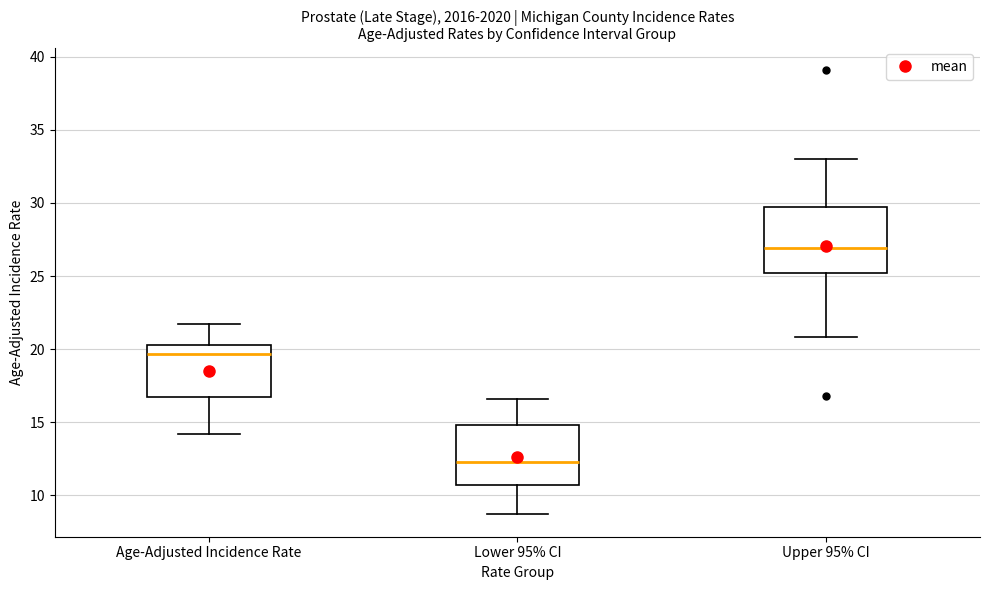

Reading left to right, read every box against the y-axis: the position of its median line, the range the box covers, and the ends of its whiskers. The values are not printed on the chart, so give them approximately, as read against the axis.

Age-Adjusted Incidence Rate: median 19.5, box 16.5 to 20.5, whiskers 14.0 to 21.5
Lower 95% CI: median 12.5, box 10.5 to 15.0, whiskers 8.5 to 16.5
Upper 95% CI: median 27.0, box 25.0 to 29.5, whiskers 21.0 to 33.0